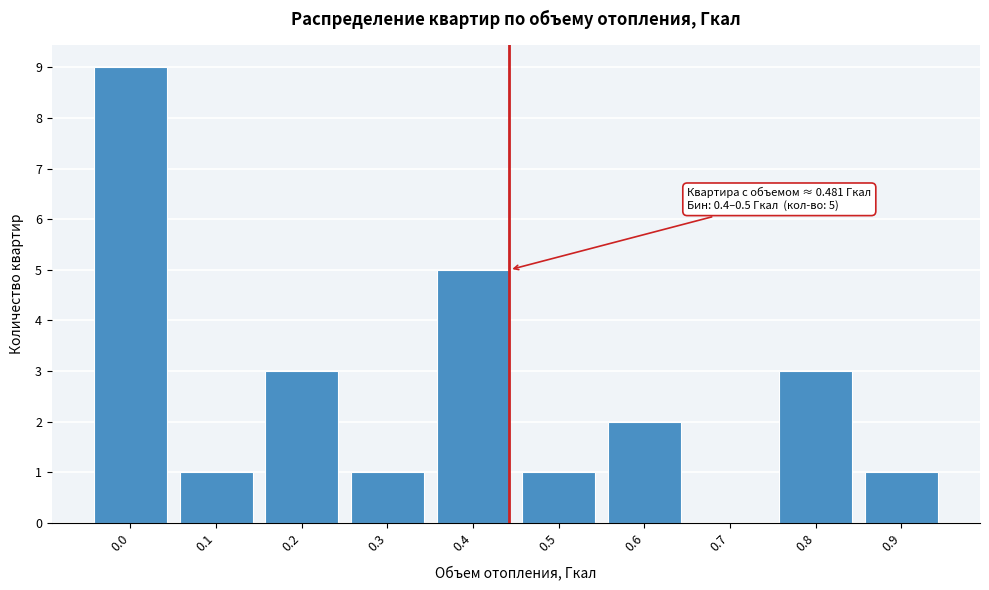

Between 0.7 and 0.4, which is larger?

0.4